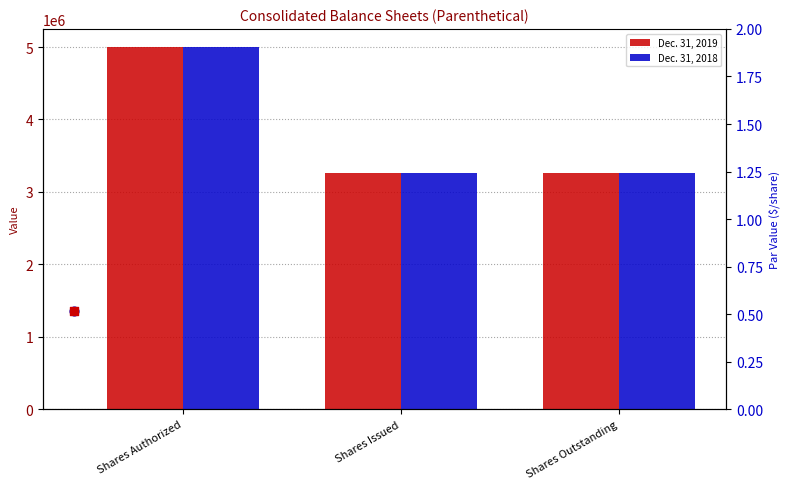

Which series reaches the minimum Y coordinate?

Dec. 31, 2019